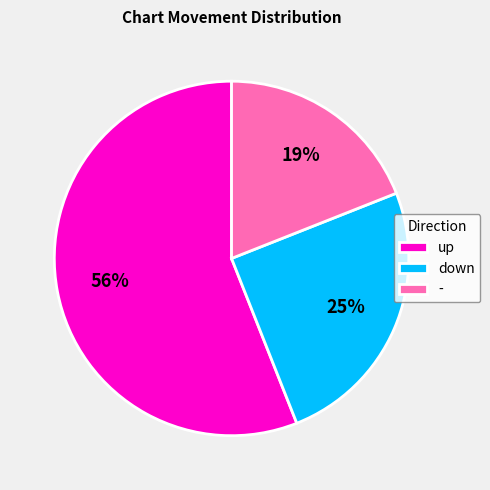

Is there any slice that represents more than half of the pie?

Yes